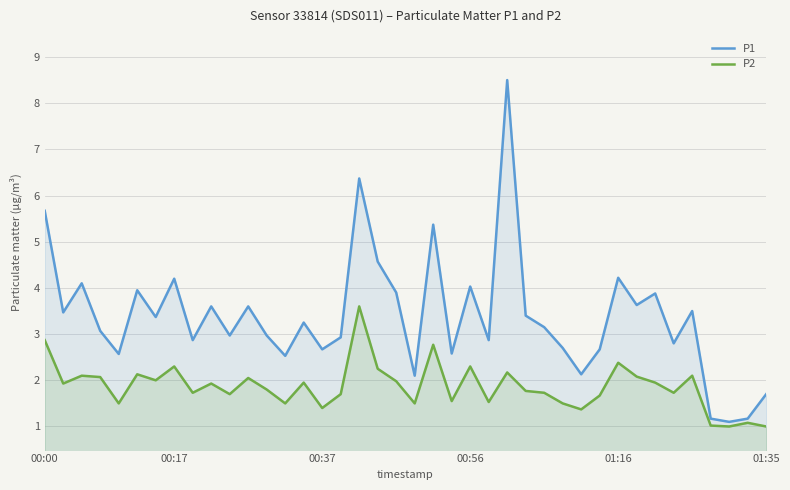

What position from the right is 13?

27